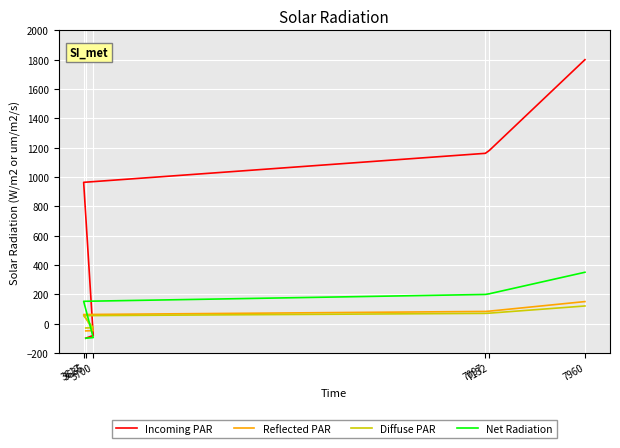

Which series changed the most between 3635 and 7960?

Incoming PAR